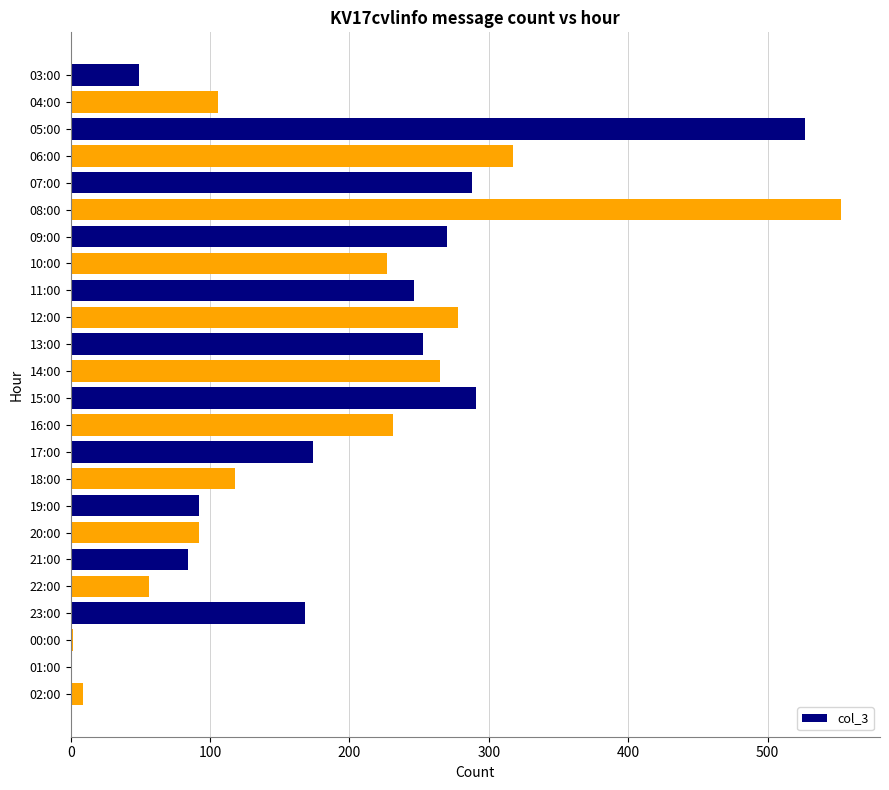

The chart shows a value of 48 at 20:00. True or false?

False